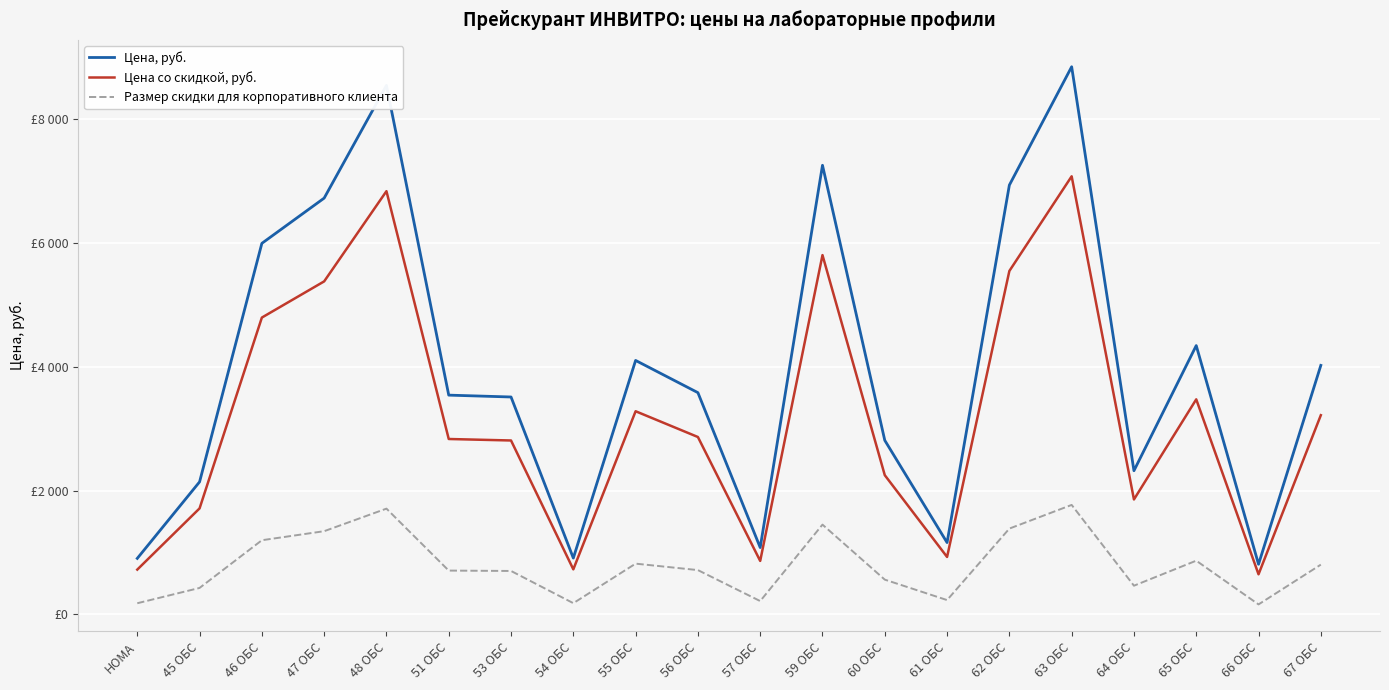

What are all the series names shown in the legend?

Цена, руб., Цена со скидкой, руб., Размер скидки для корпоративного клиента